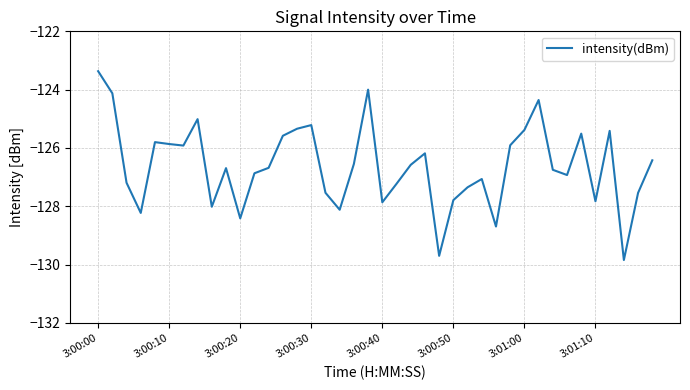

What is the smallest value displayed?

-129.8